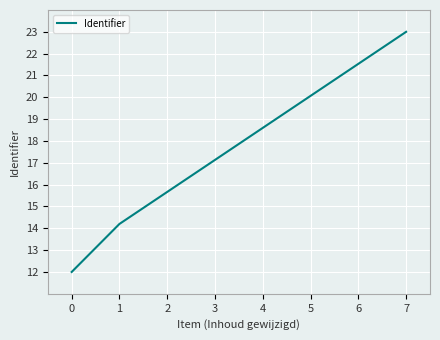

How many lines are shown in the chart?

1